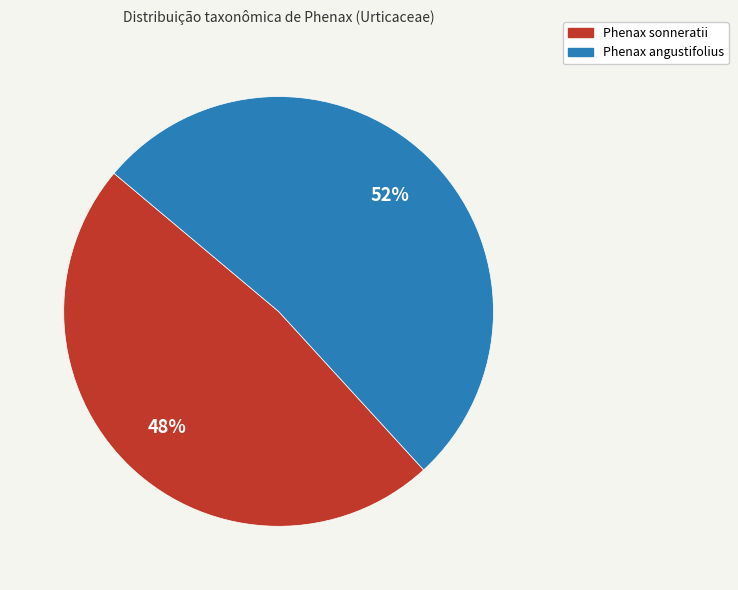

To the nearest percent, what portion does Phenax sonneratii represent?

48%